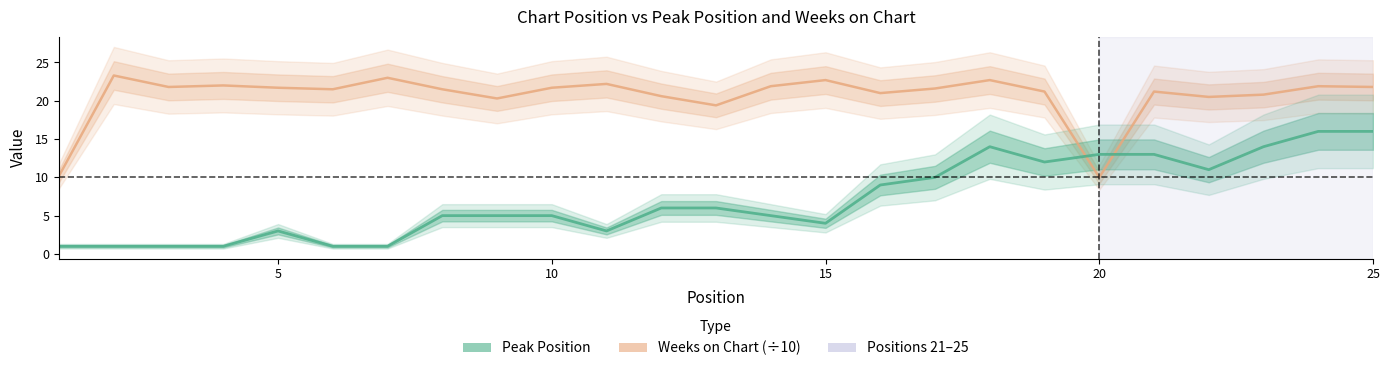

How many interior local valleys does the Weeks on Chart (÷10) series have?

7